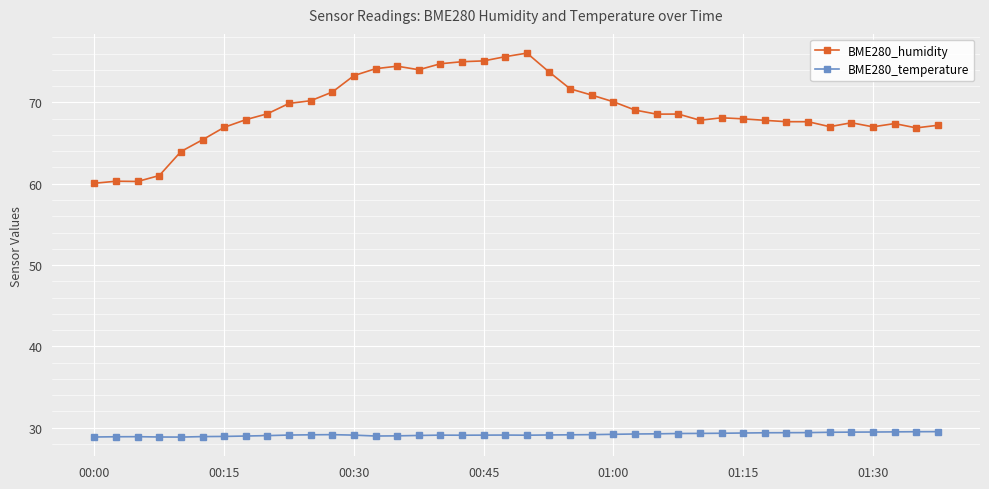

True or false: BME280_temperature and BME280_humidity intersect in this chart.

False